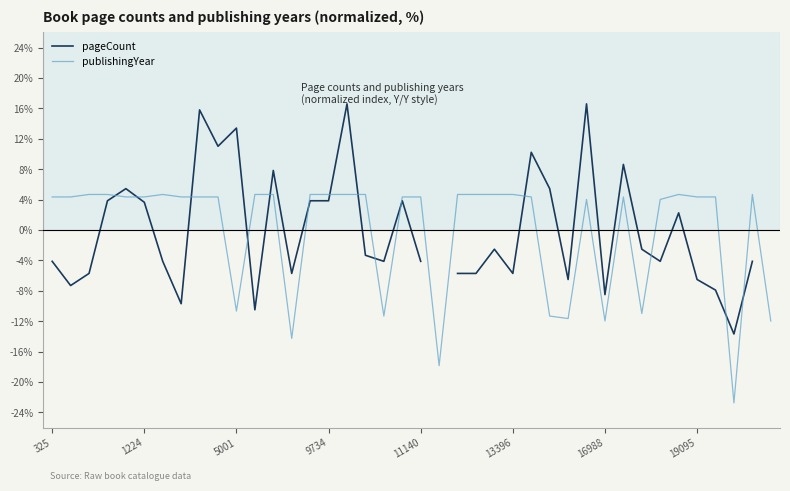

True or false: publishingYear has more than 2 points higher than both neighbors.

True